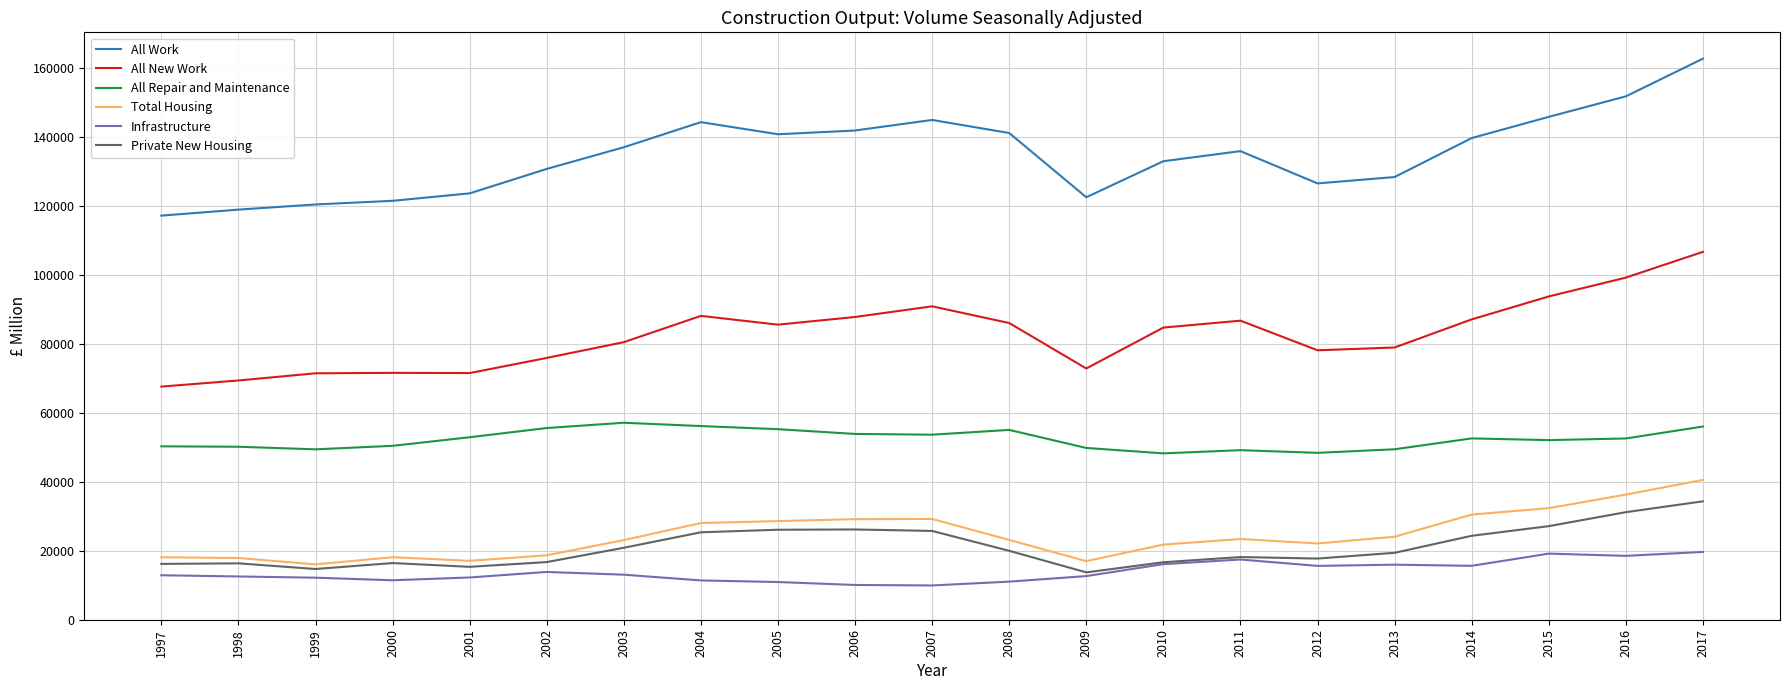

What is the total value across all series at 2007?

354387